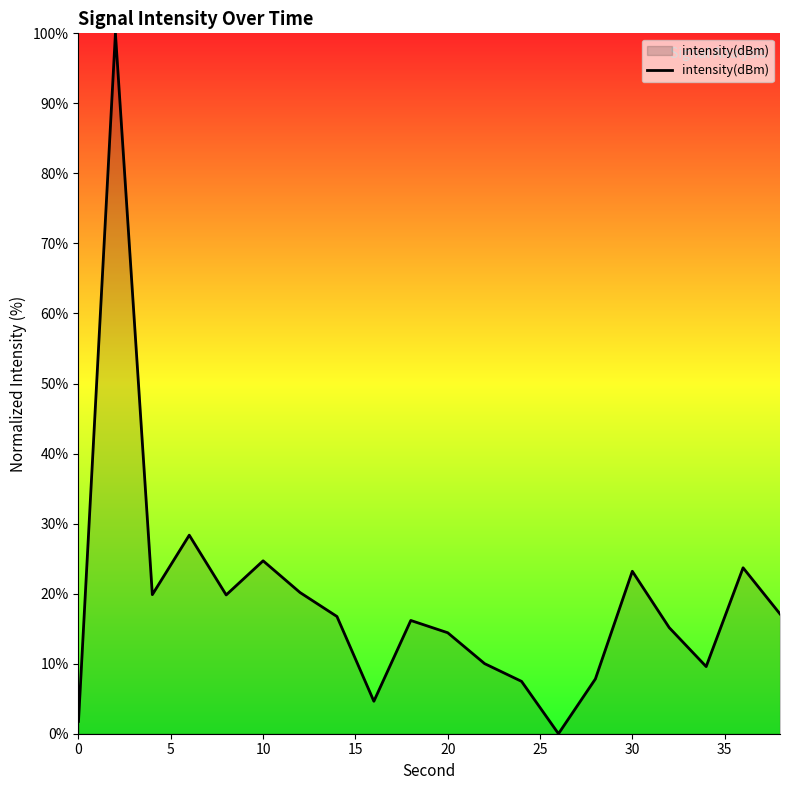

What is the difference between the maximum and minimum values?

100.0